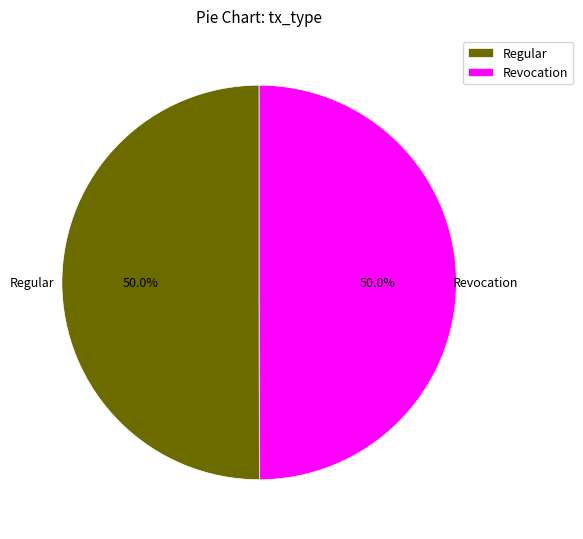

How many slices are in this pie chart?

2